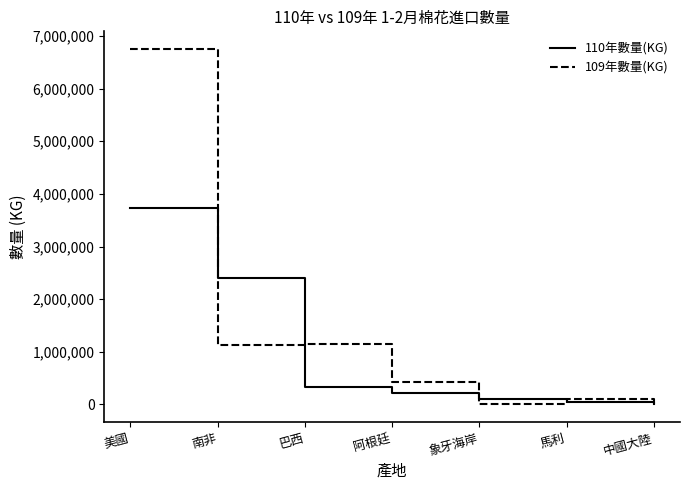

At which category is the sum across all series the highest?

美國